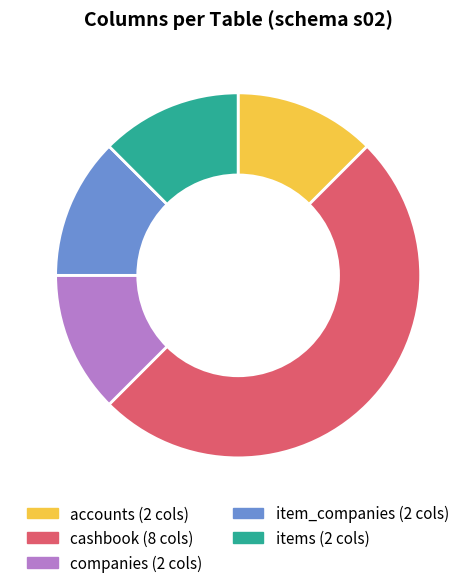

How many segments does this pie chart have?

5